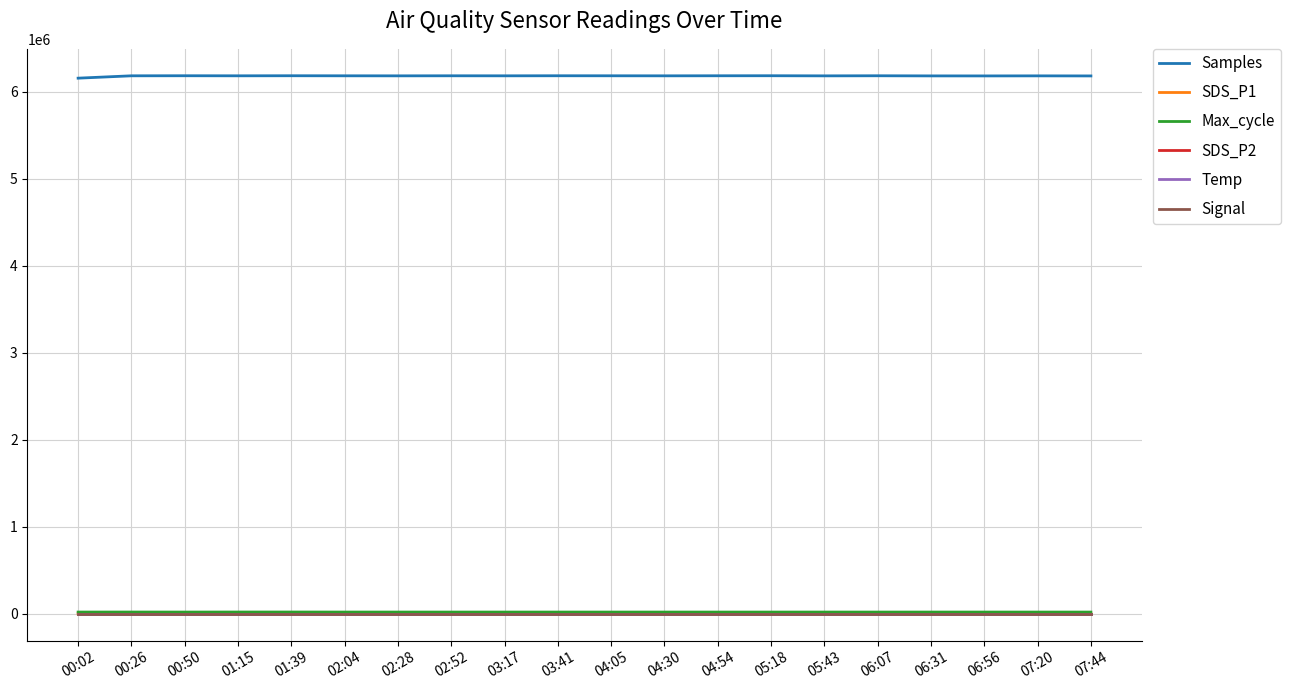

What is the greatest value displayed?

6183791.0